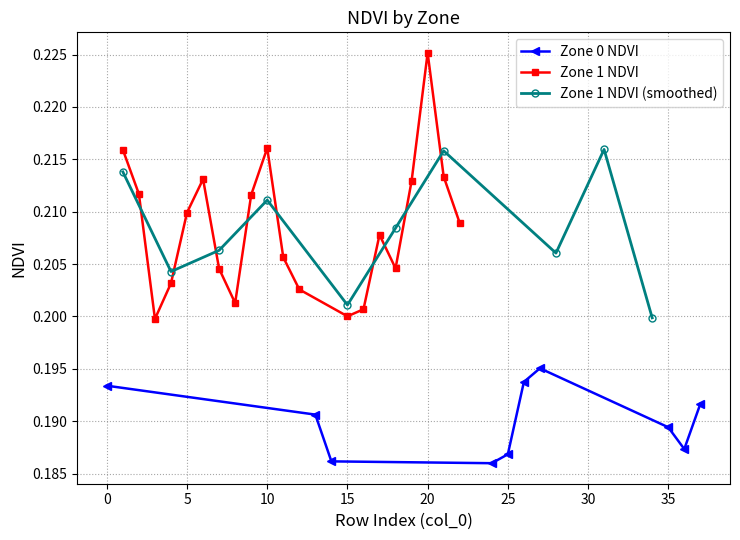

The Zone 0 NDVI series shows 0.1 at 25. True or false?

False